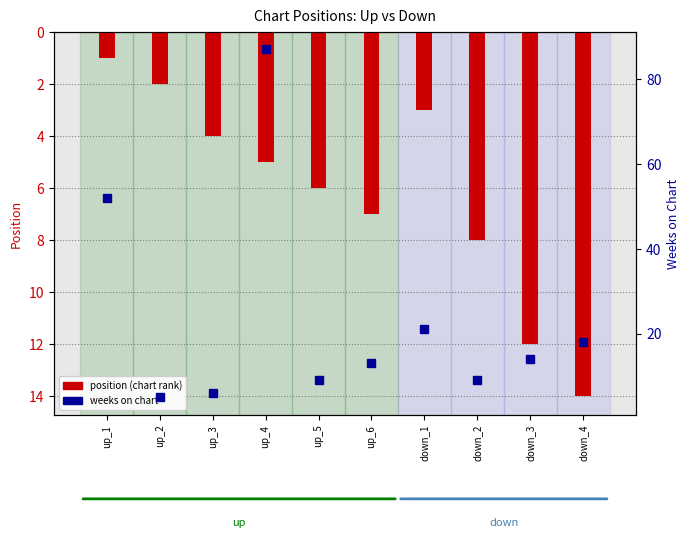

At how many categories does at least one series exceed 29?

2